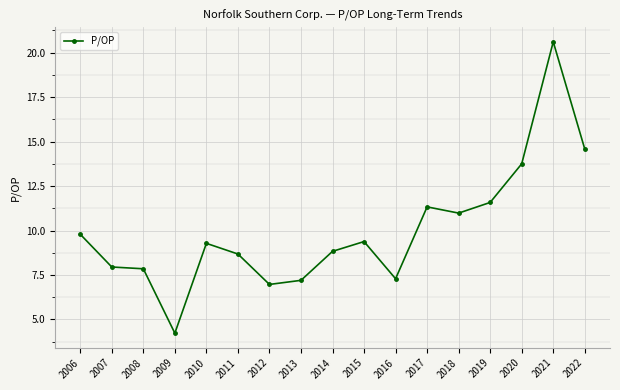

Which has a higher value, 2017 or 2009?

2017